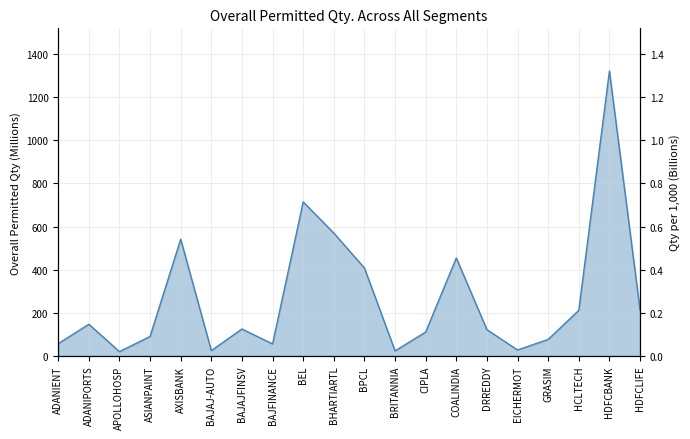

How many data points are less than 125?

10